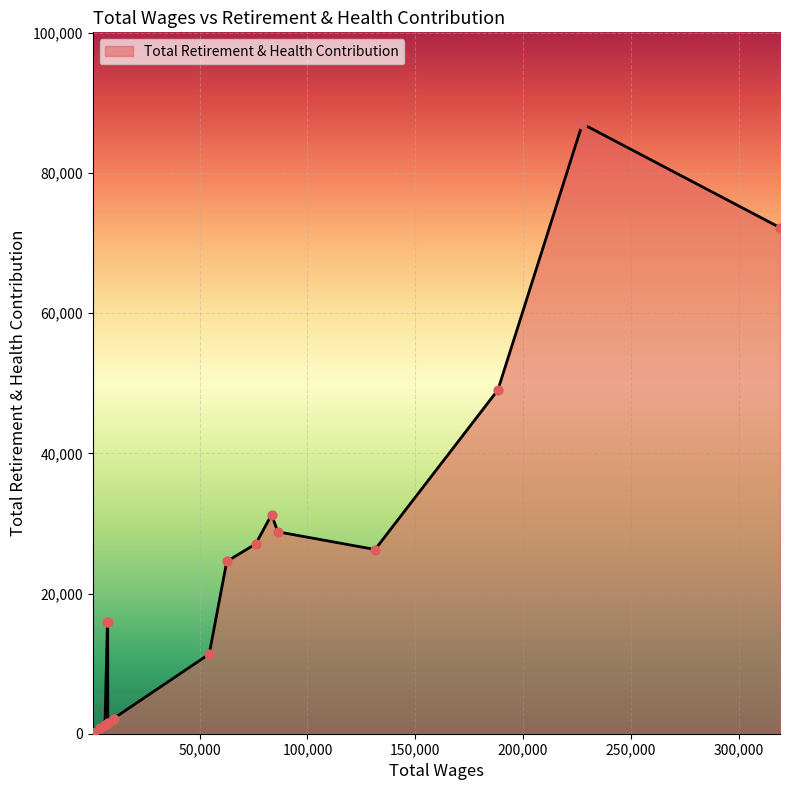

Which has a higher value, 188342.47 or 500.0?

188342.47